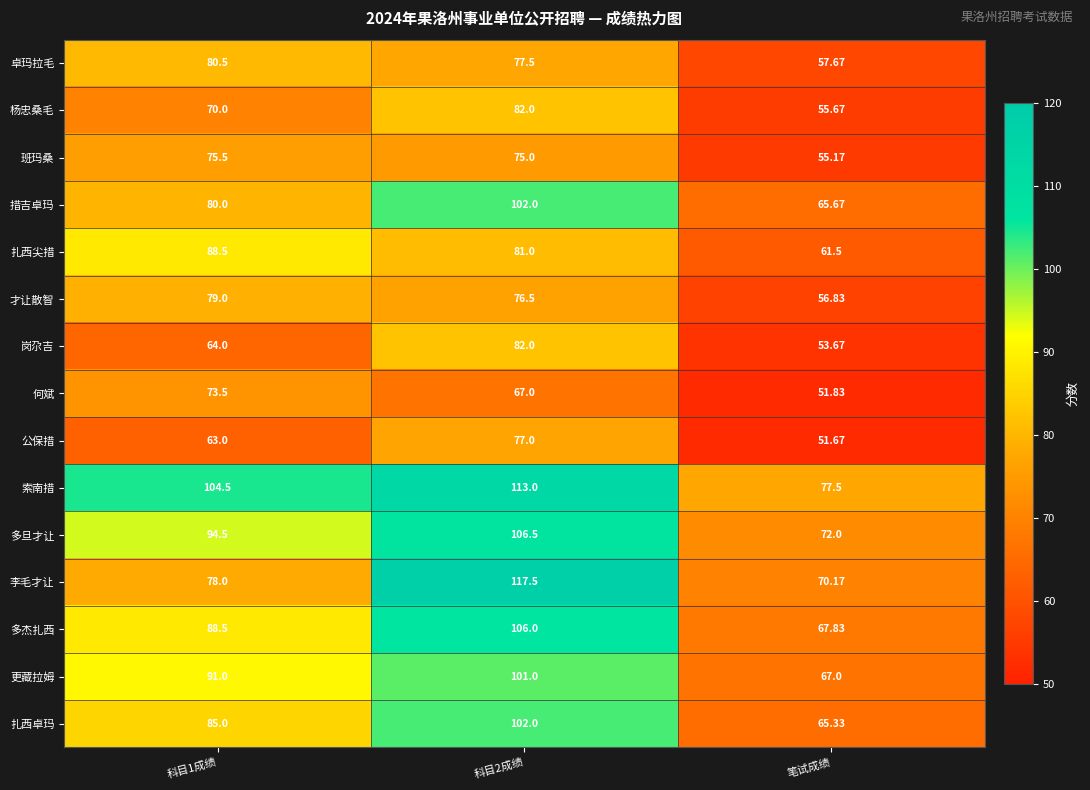

What is the minimum value shown in the chart?

51.7